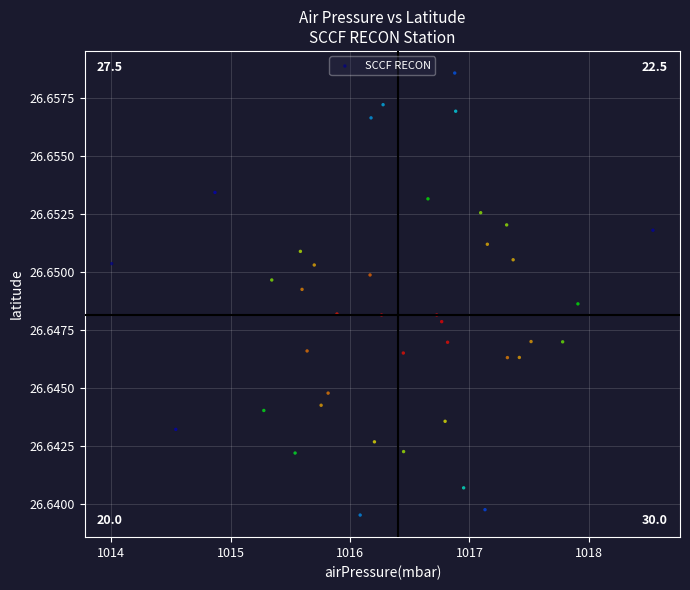

What is the range of X values (max minus min)?

4.5